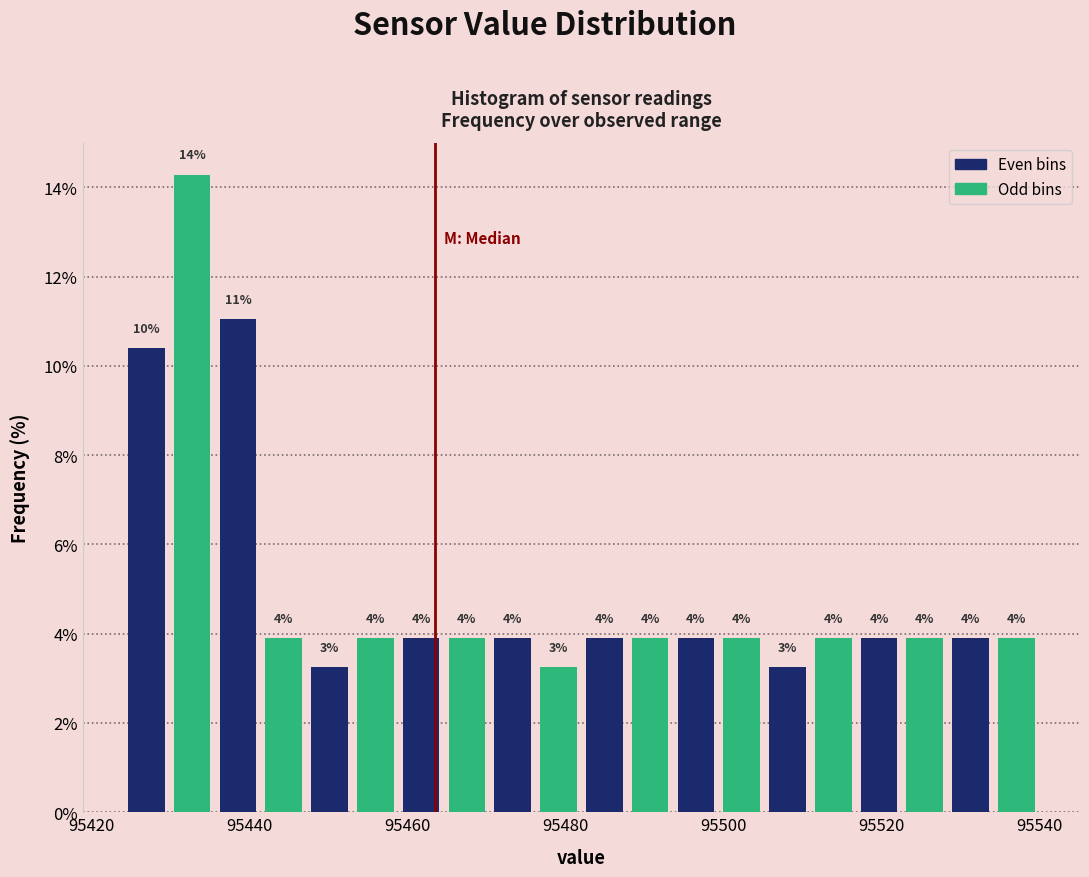

Read against the x-axis, roughly where is the centre of the tallest bar?

95432